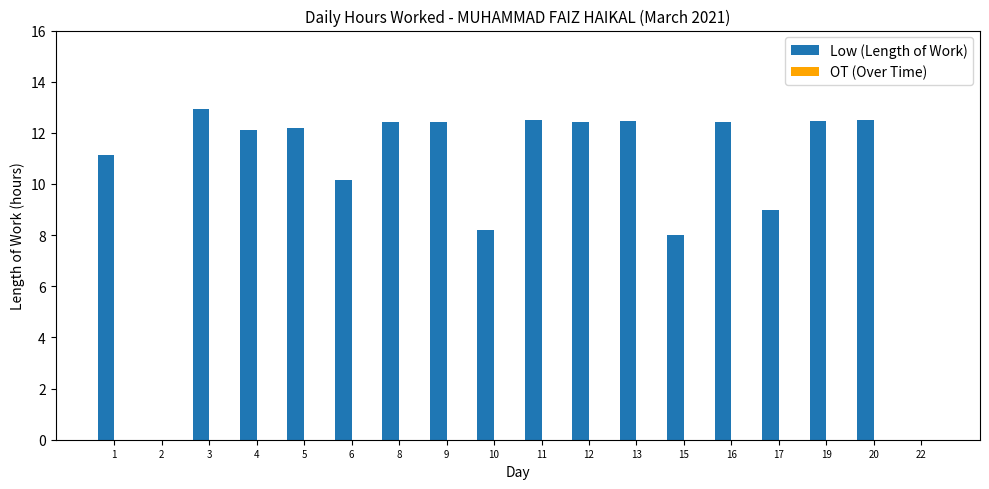

Is it true that the value at 11 is 12.5?

True